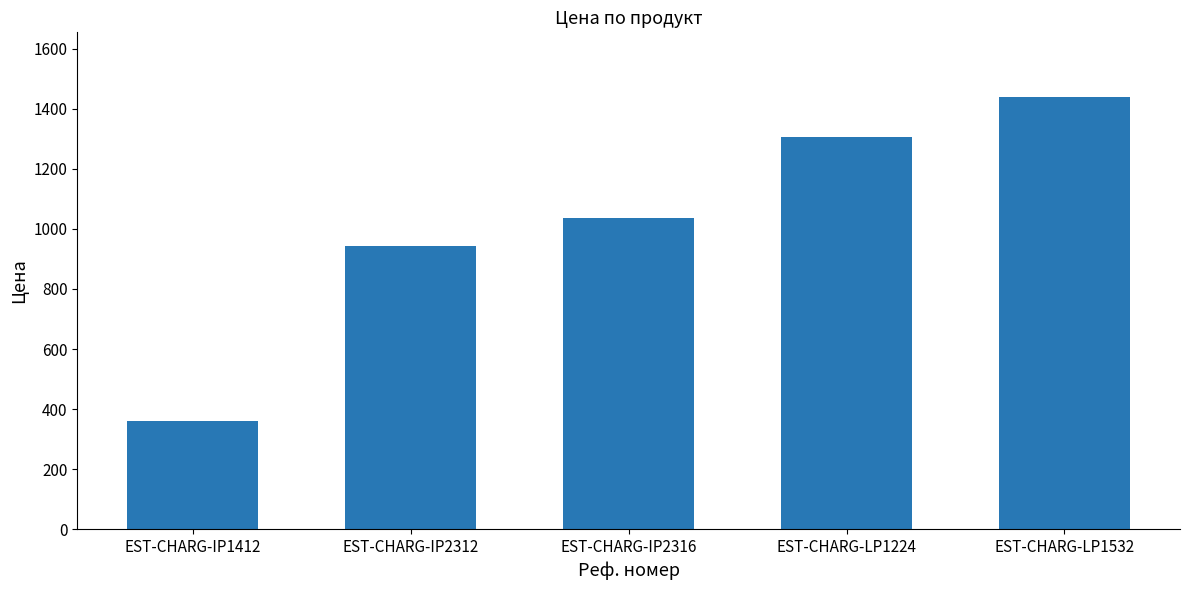

Does the chart contain any negative values?

No